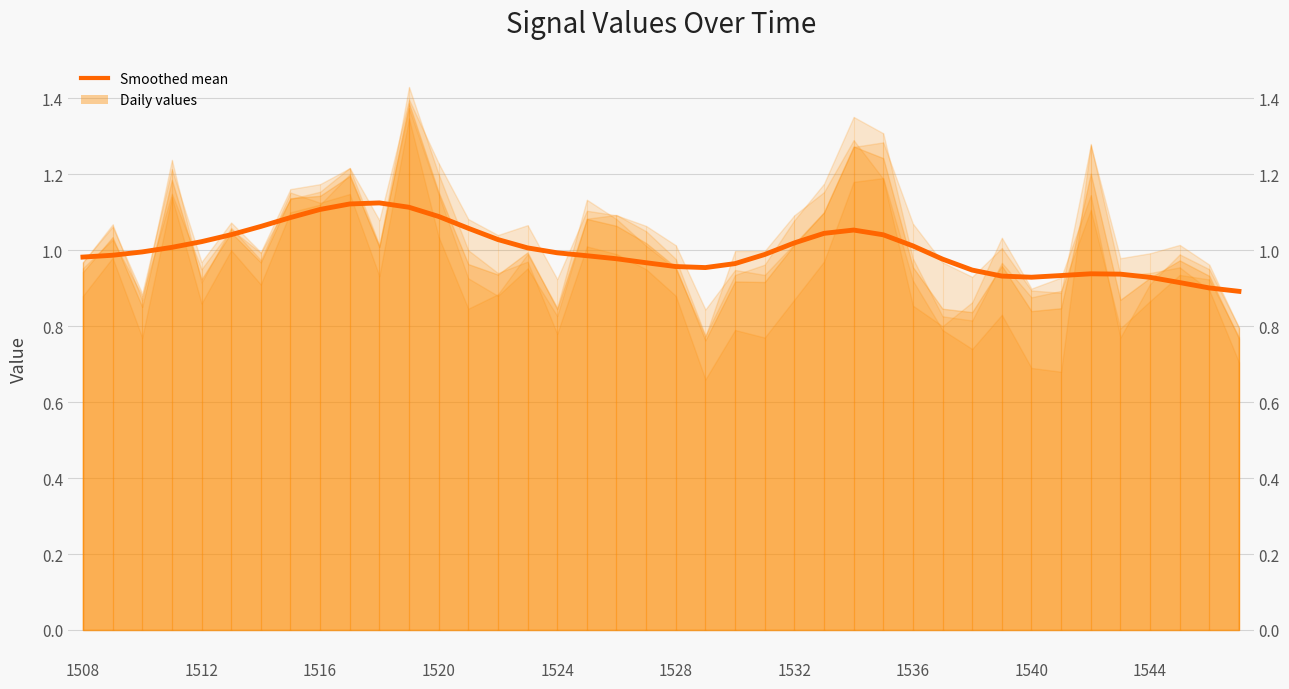

Between 19 and 36, which is larger?

19